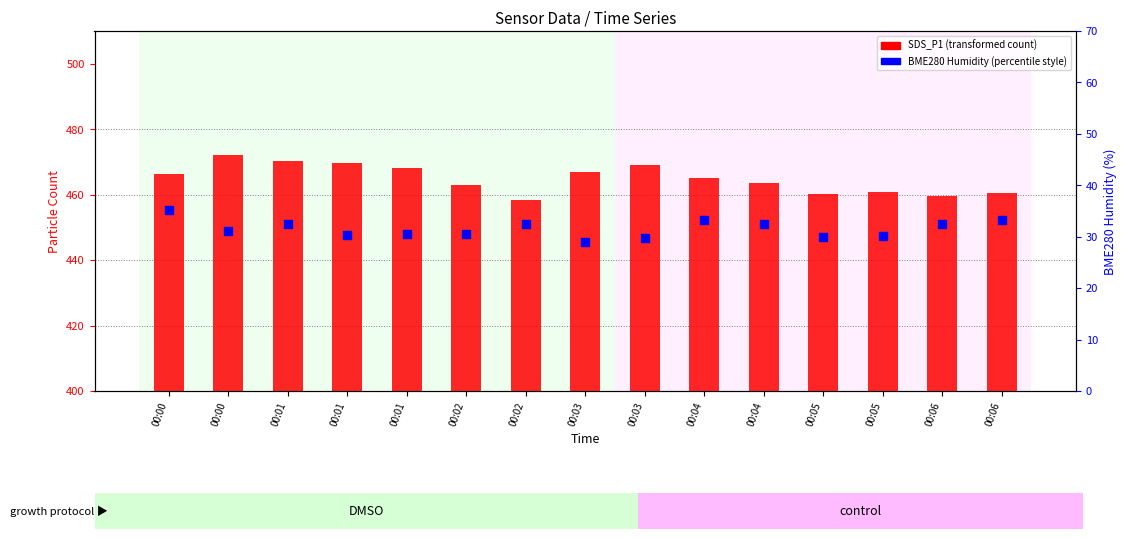

Which series contains the lowest Y value?

BME280 Humidity